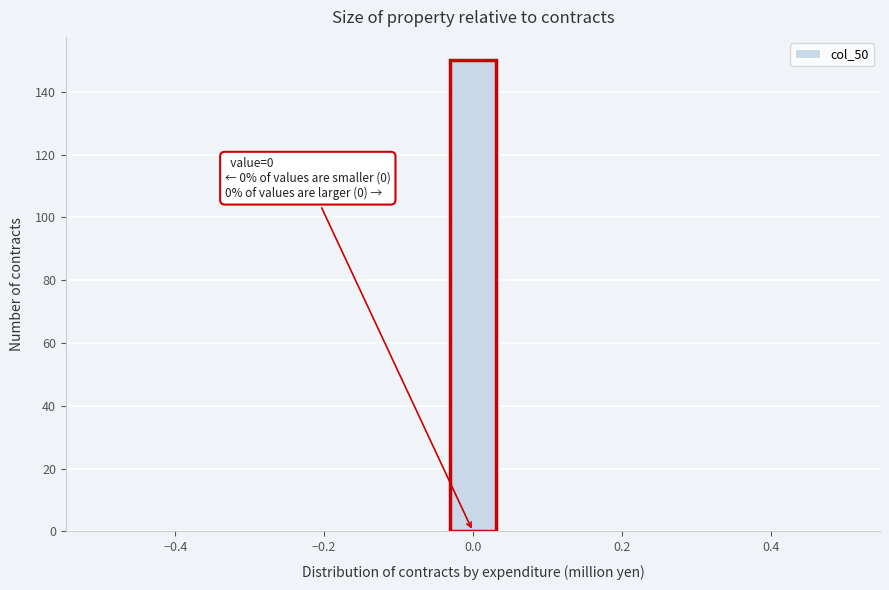

Read against the x-axis, roughly where is the centre of the tallest bar?

0.00